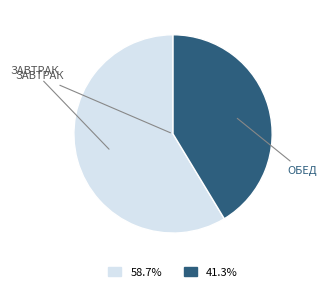

What is the ratio of the value at ОБЕД to the value at ЗАВТРАК?

0.7